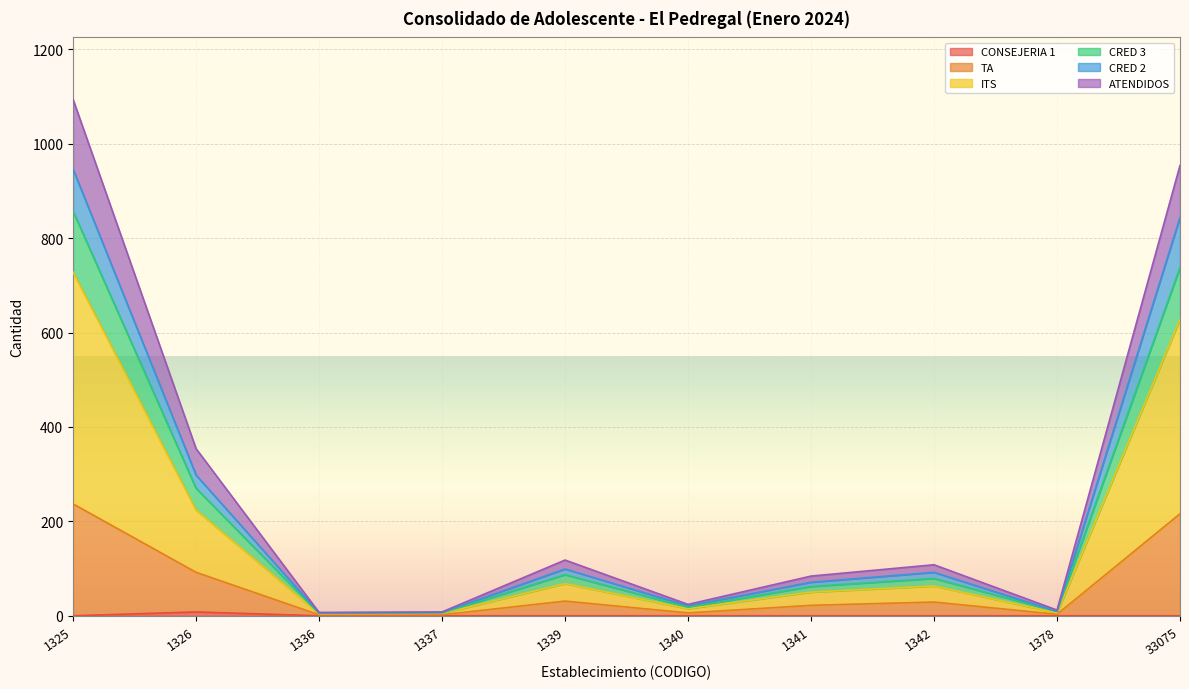

What is the value of the TA point at the 3rd from the left?

2